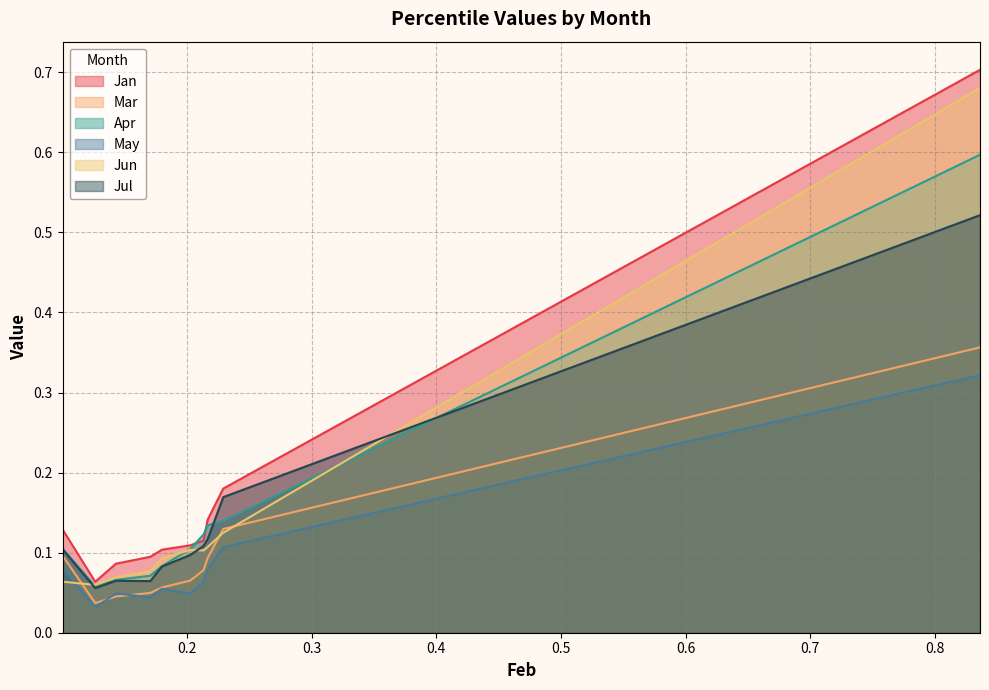

Is it true that Jan equals 0.1 at pct05?

True